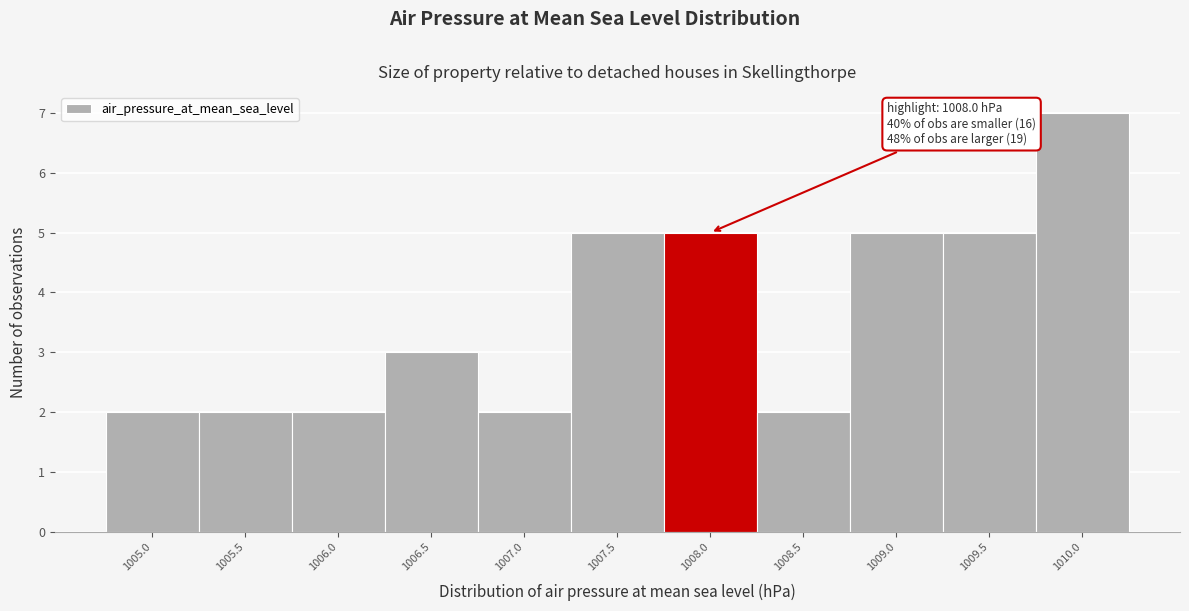

Reading left to right, transcribe all the data shown in this chart.

2	2	2	3	2	5	5	2	5	5	7